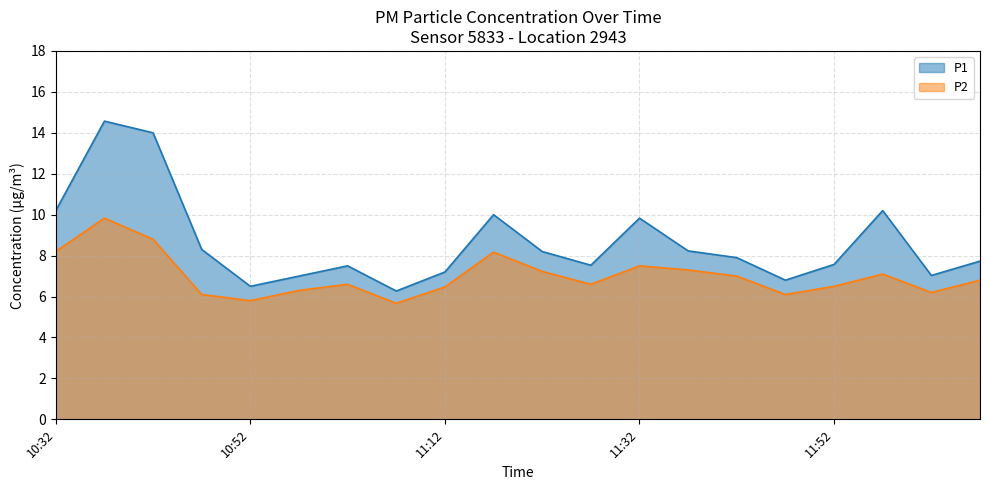

Is it true that P1 equals 1.5 at 12:02?

False